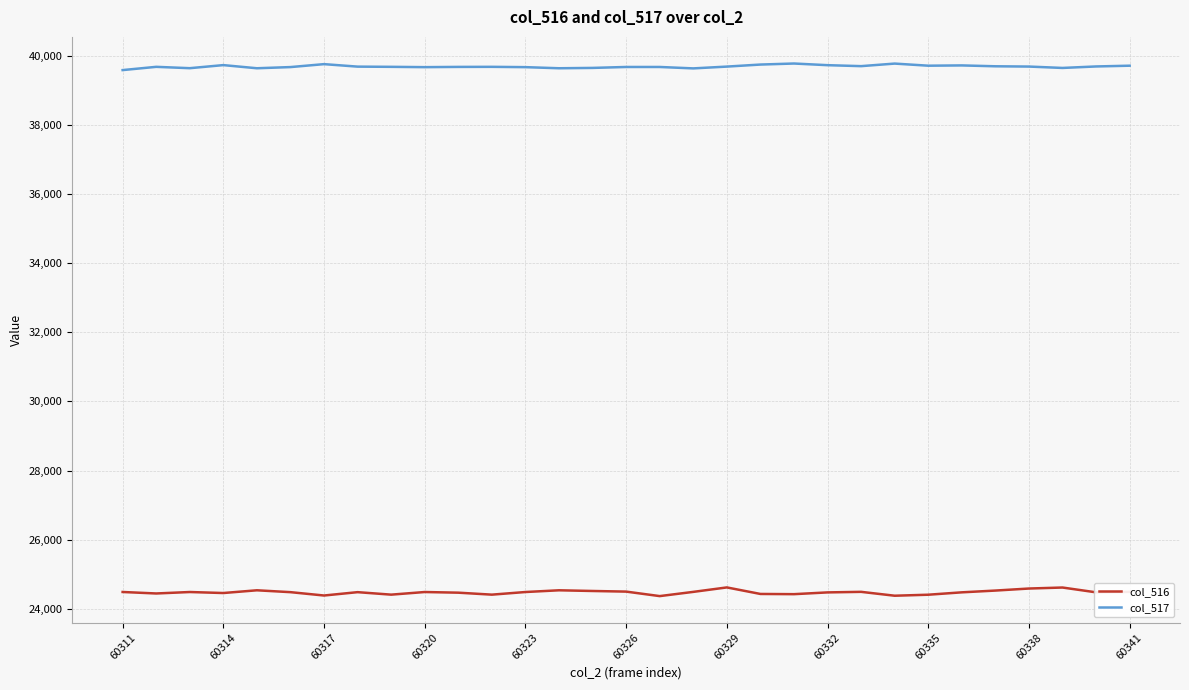

True or false: col_516 and col_517 cross at least once.

False